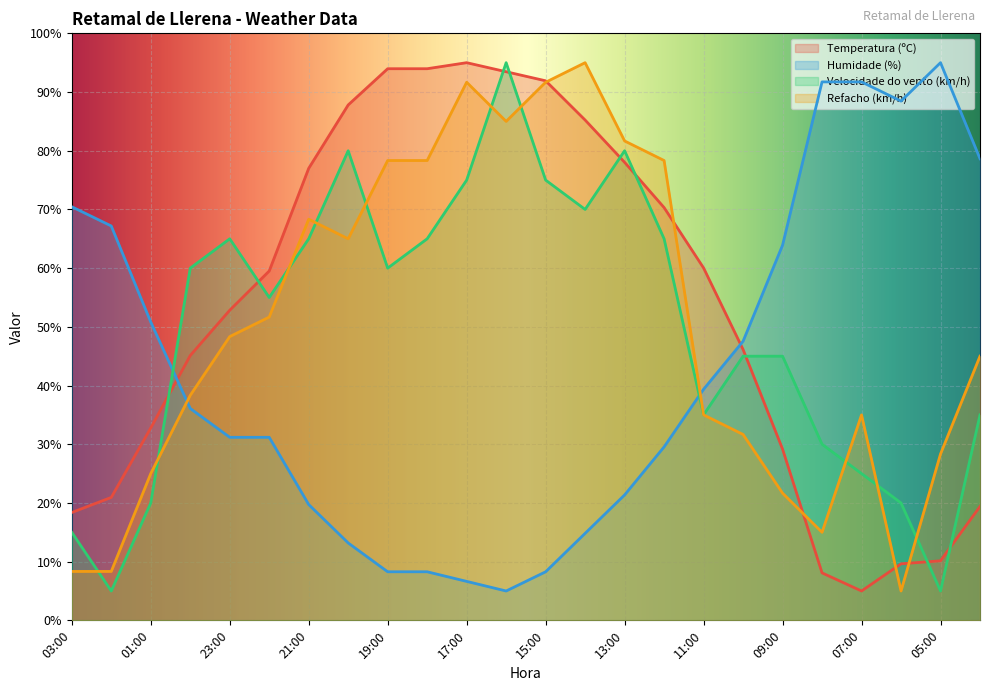

At 11:00, list the series in order from smallest to largest.

Velocidade do vento (km/h), Refacho (km/h), Humidade (%), Temperatura (ºC)